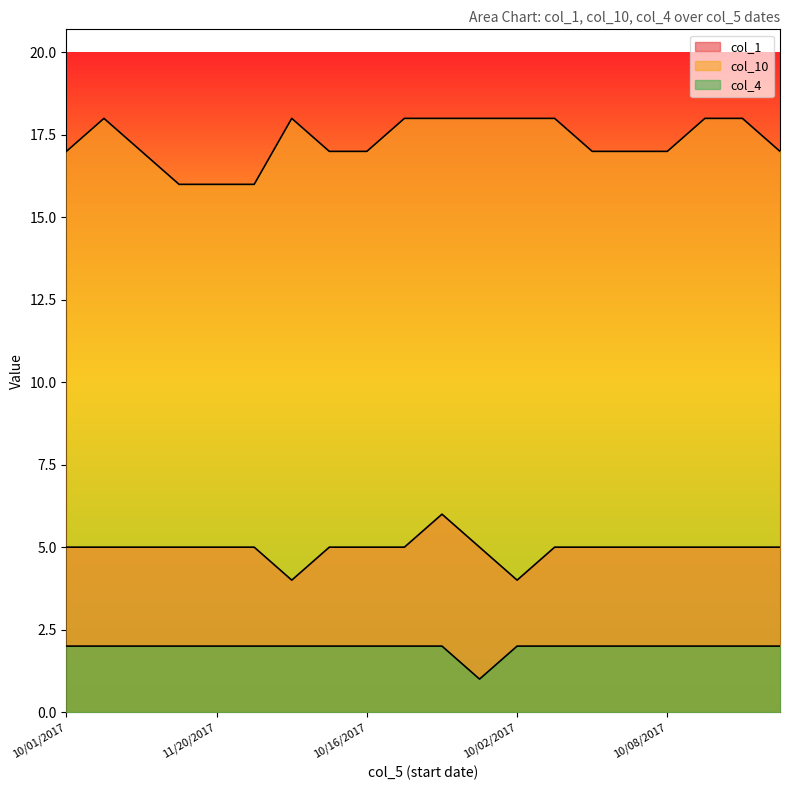

Which series has the largest range (max minus min)?

col_1